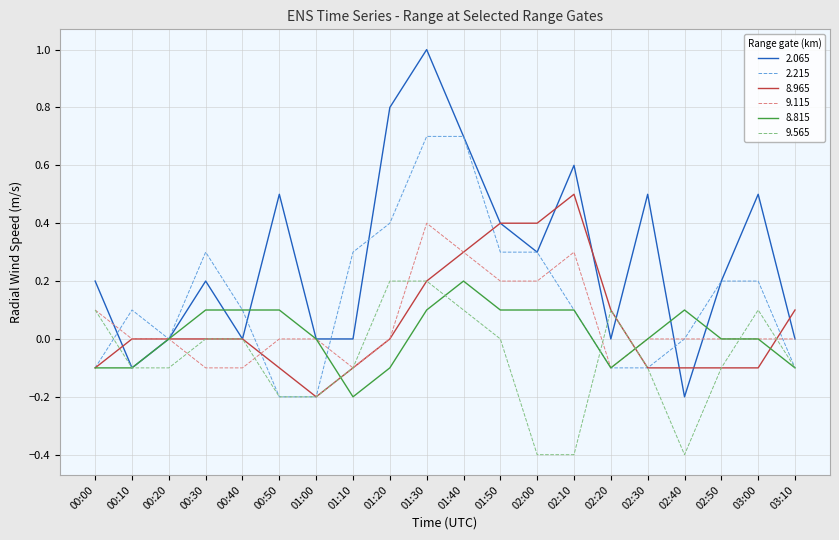

Which series has the largest total across all categories?

2.065